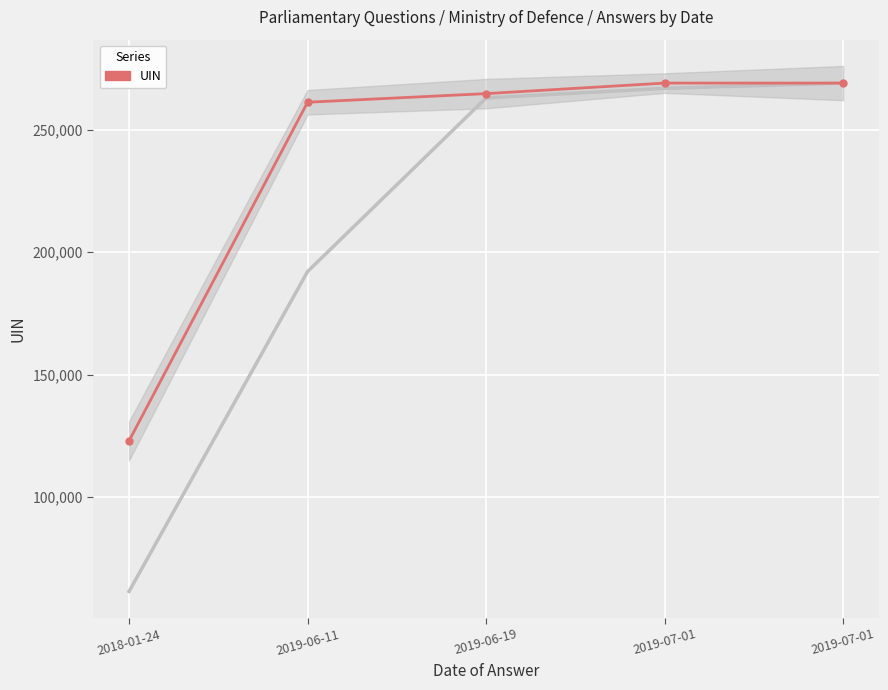

The value at 2018-01-24 is 122968. True or false?

True